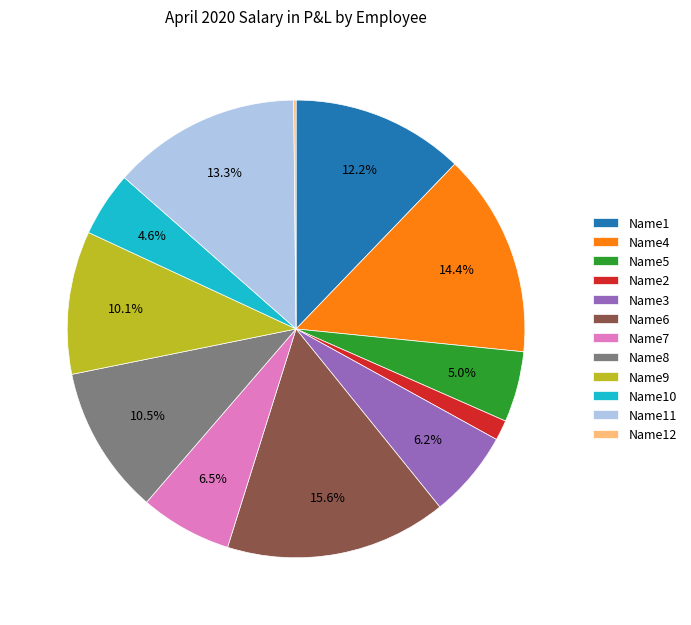

Combined, do Name2 and Name9 account for over 50%?

No